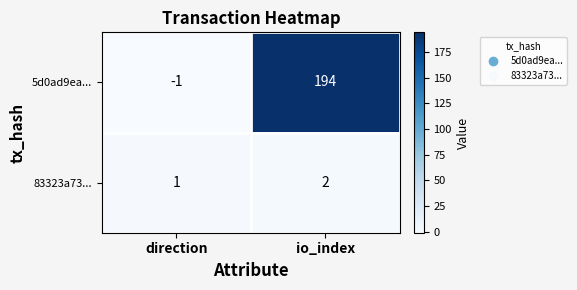

At how many categories does at least one series exceed 55?

1